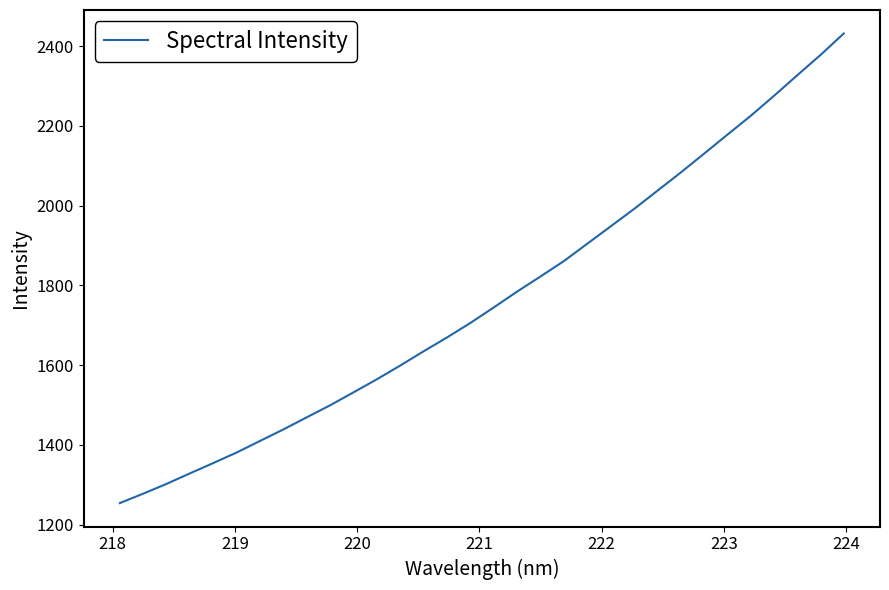

How many series are shown in this chart?

1